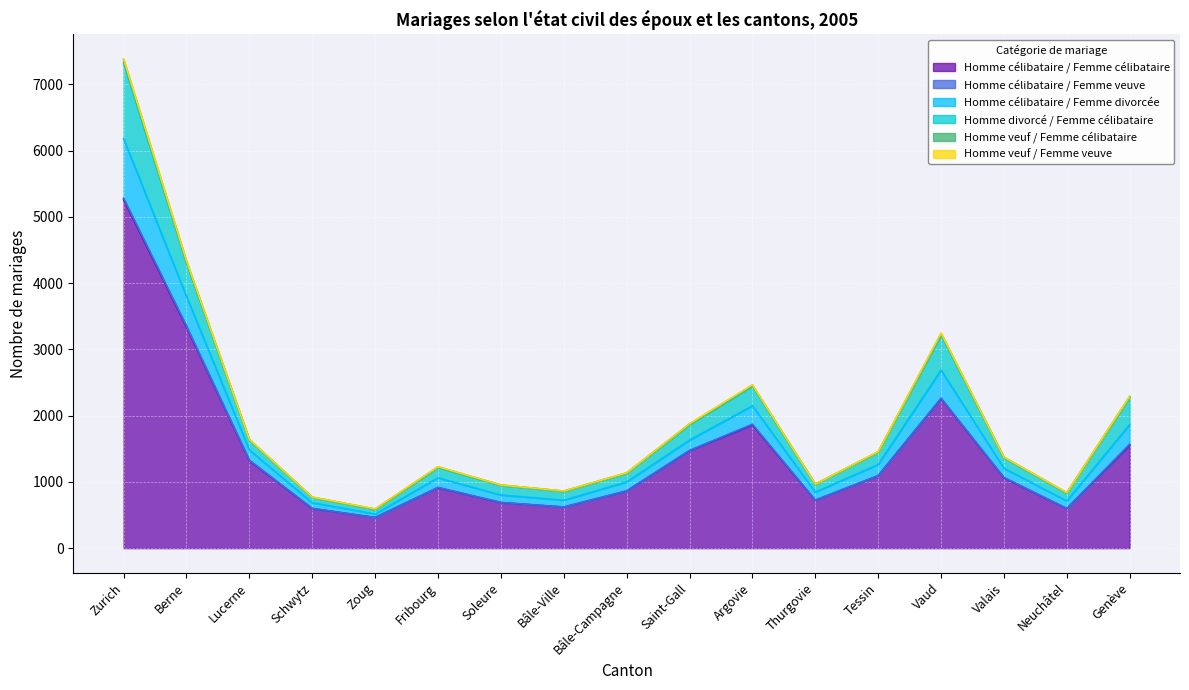

True or false: Homme célibataire / Femme célibataire and Homme célibataire / Femme divorcée intersect in this chart.

False